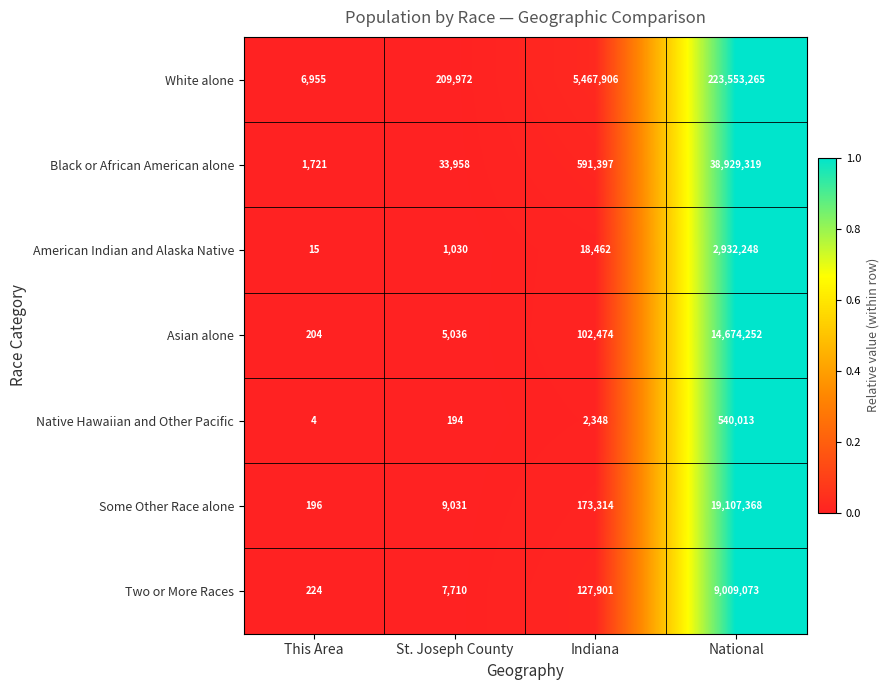

What is the sum of all Native Hawaiian and Other Pacific values?

542559